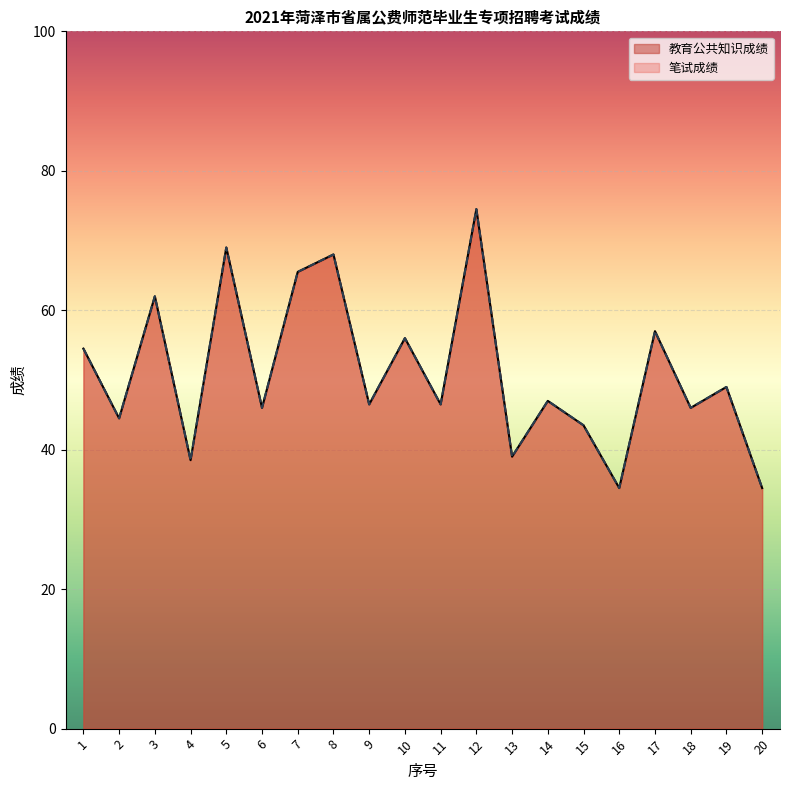

At which label does 教育公共知识成绩 reach its peak?

12